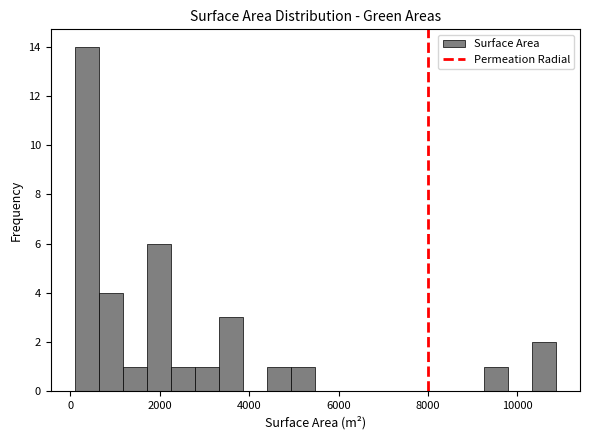

Read against the x-axis, roughly where is the centre of the tallest bar?

400